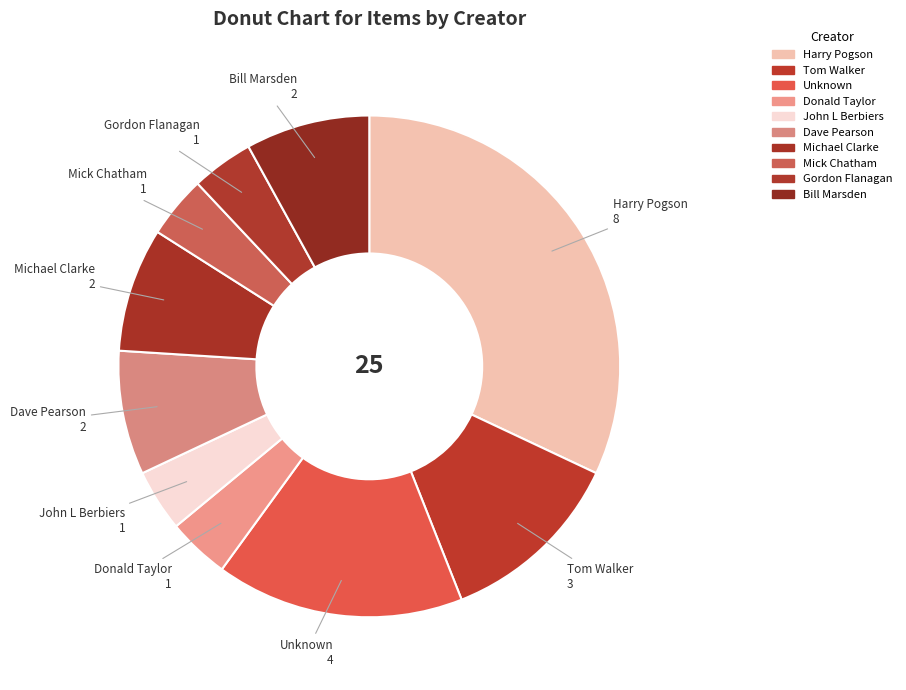

Count the number of slices in the pie.

10